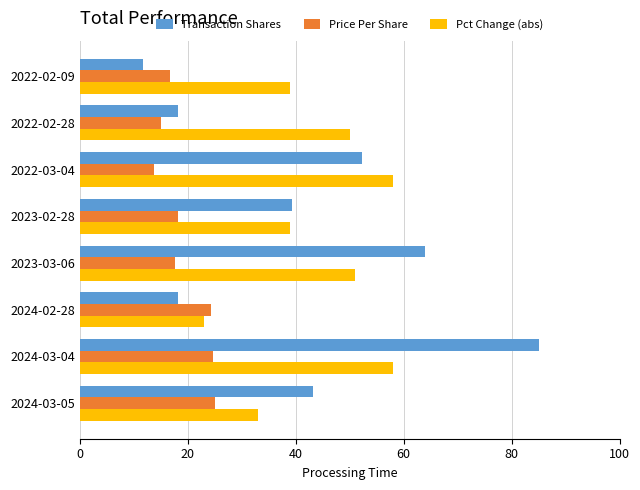

The Pct Change (abs) series shows 58.0 at 2024-03-04. True or false?

True